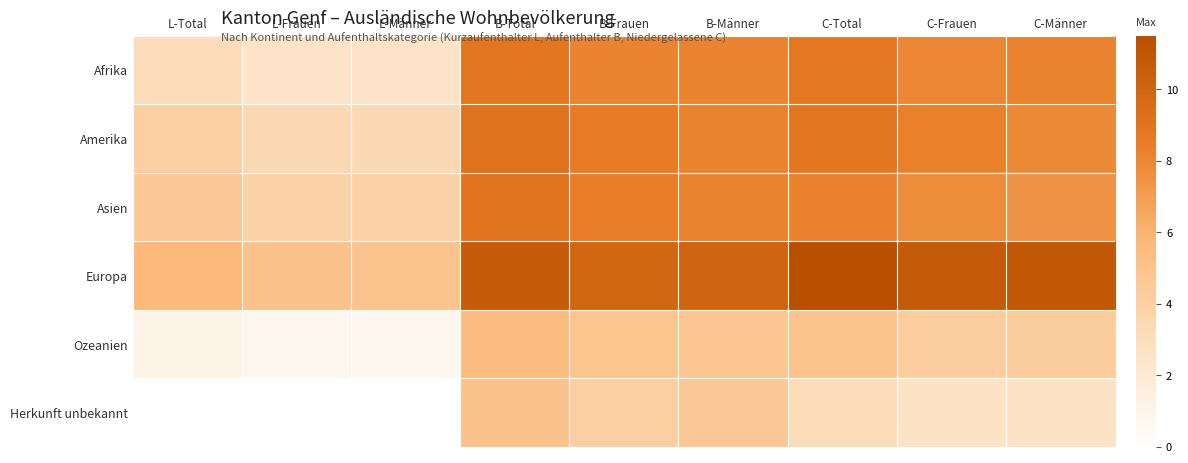

At how many categories does at least one series exceed 1?

9